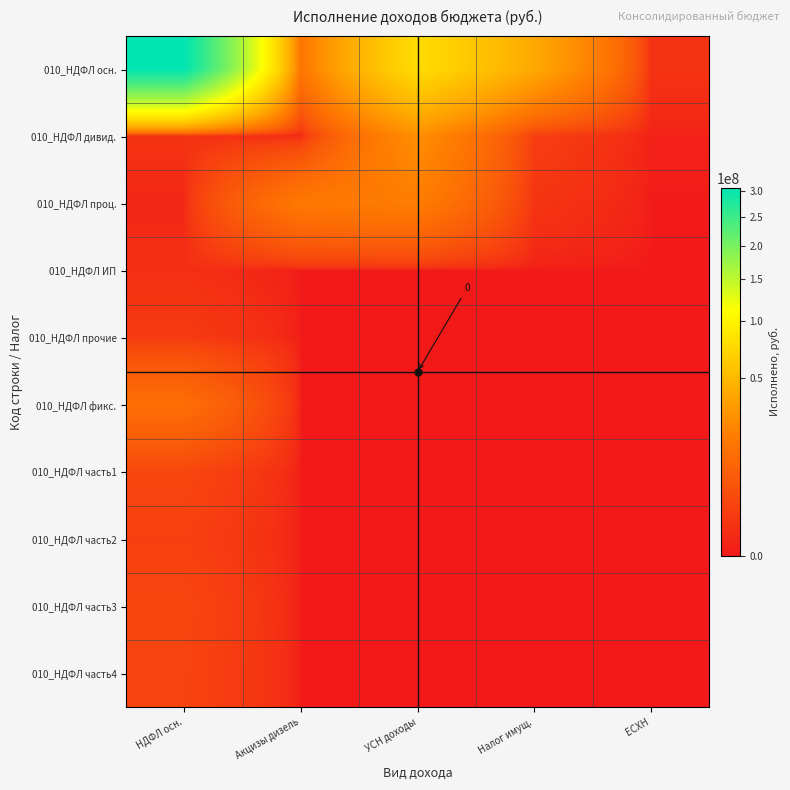

At УСН доходы, list the series in order from largest to smallest.

010_НДФЛ осн., 010_НДФЛ дивид., 010_НДФЛ проц., 010_НДФЛ ИП, 010_НДФЛ прочие, 010_НДФЛ фикс., 010_НДФЛ часть1, 010_НДФЛ часть2, 010_НДФЛ часть3, 010_НДФЛ часть4